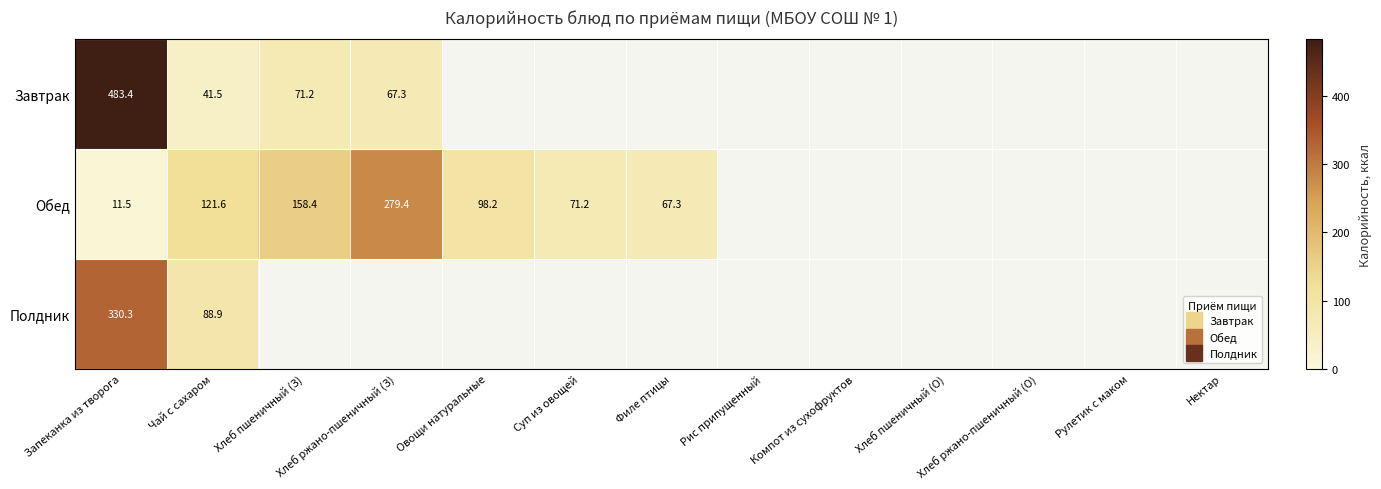

Is it true that Полдник equals 0.0 at Хлеб ржано-пшеничный (О)?

True